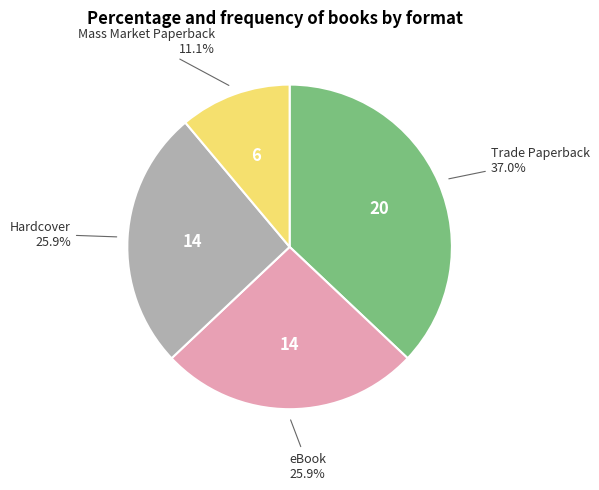

To the nearest percent, what is the average slice percentage?

25%